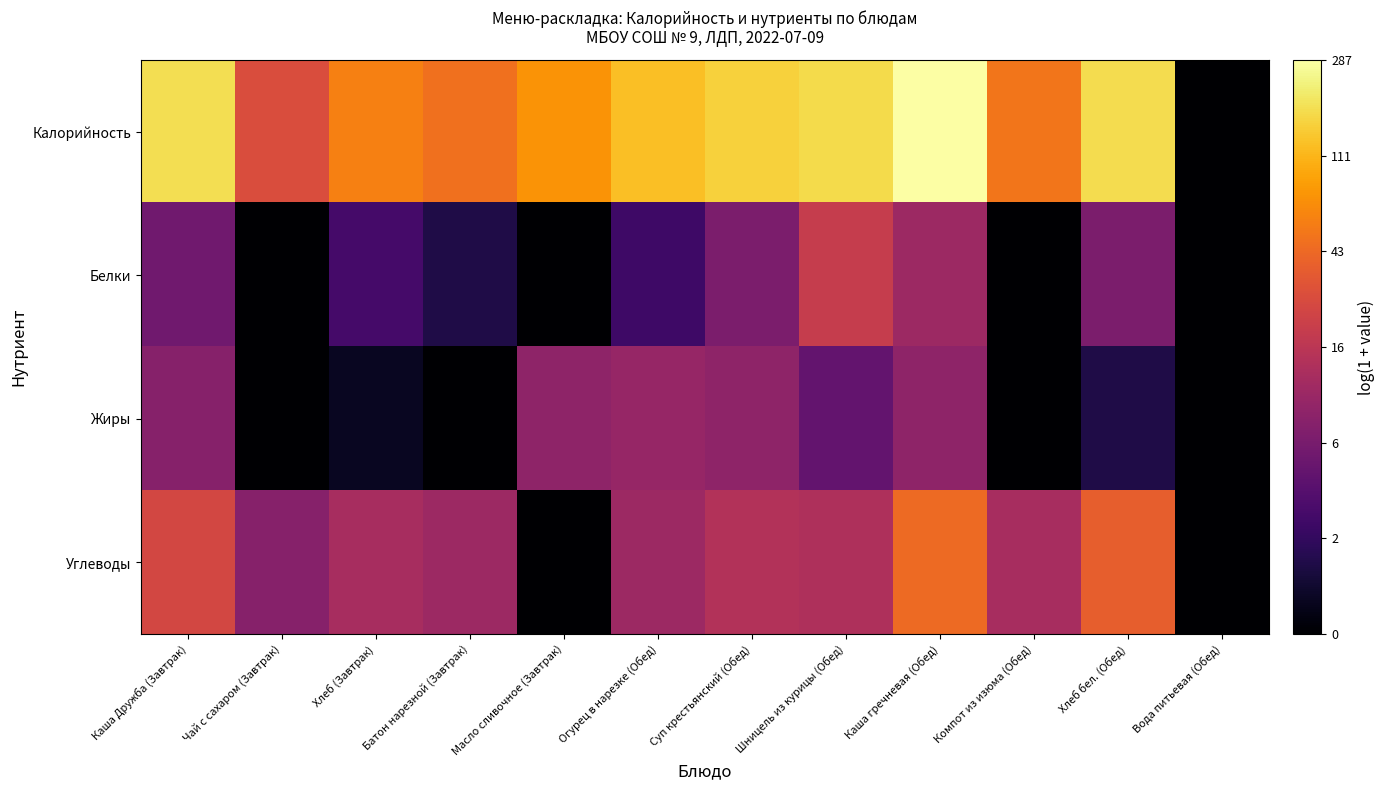

What is the spread (max minus min) of values at Хлеб бел. (Обед)?

4.5